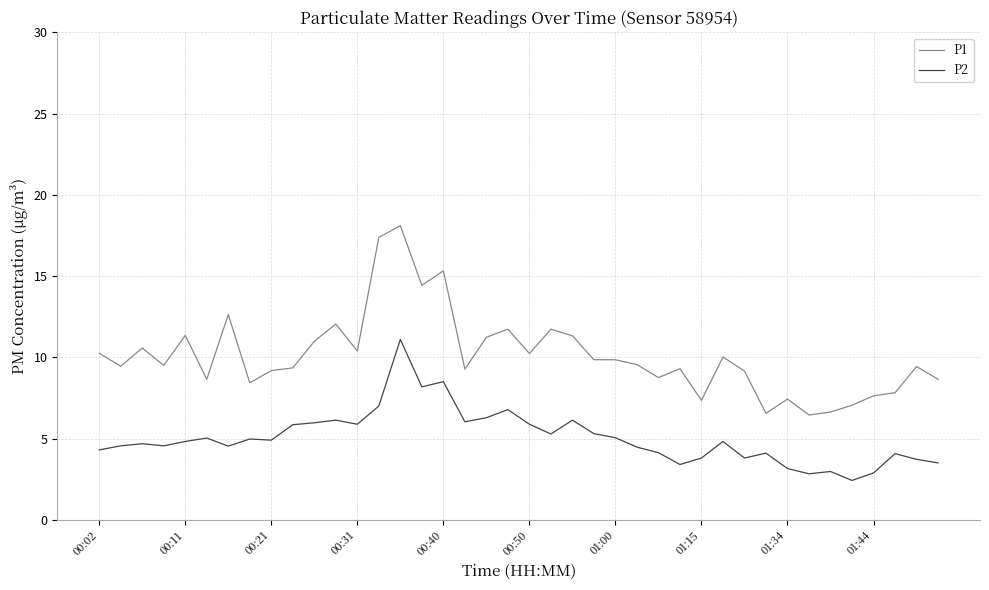

Which series has the largest range (max minus min)?

P1